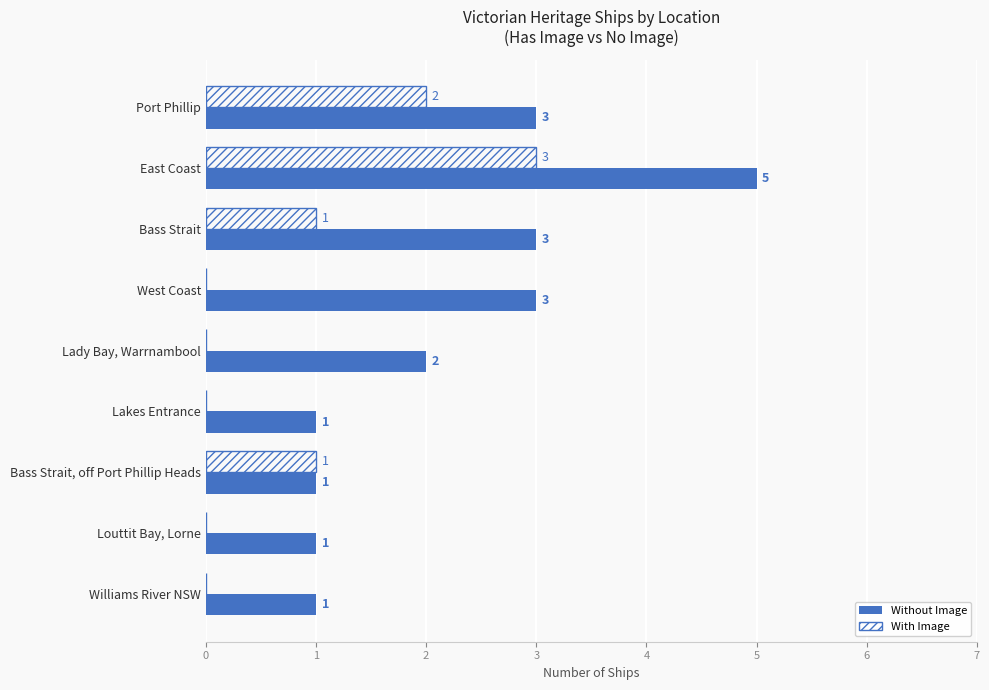

What is the highest value of the Without Image series?

5